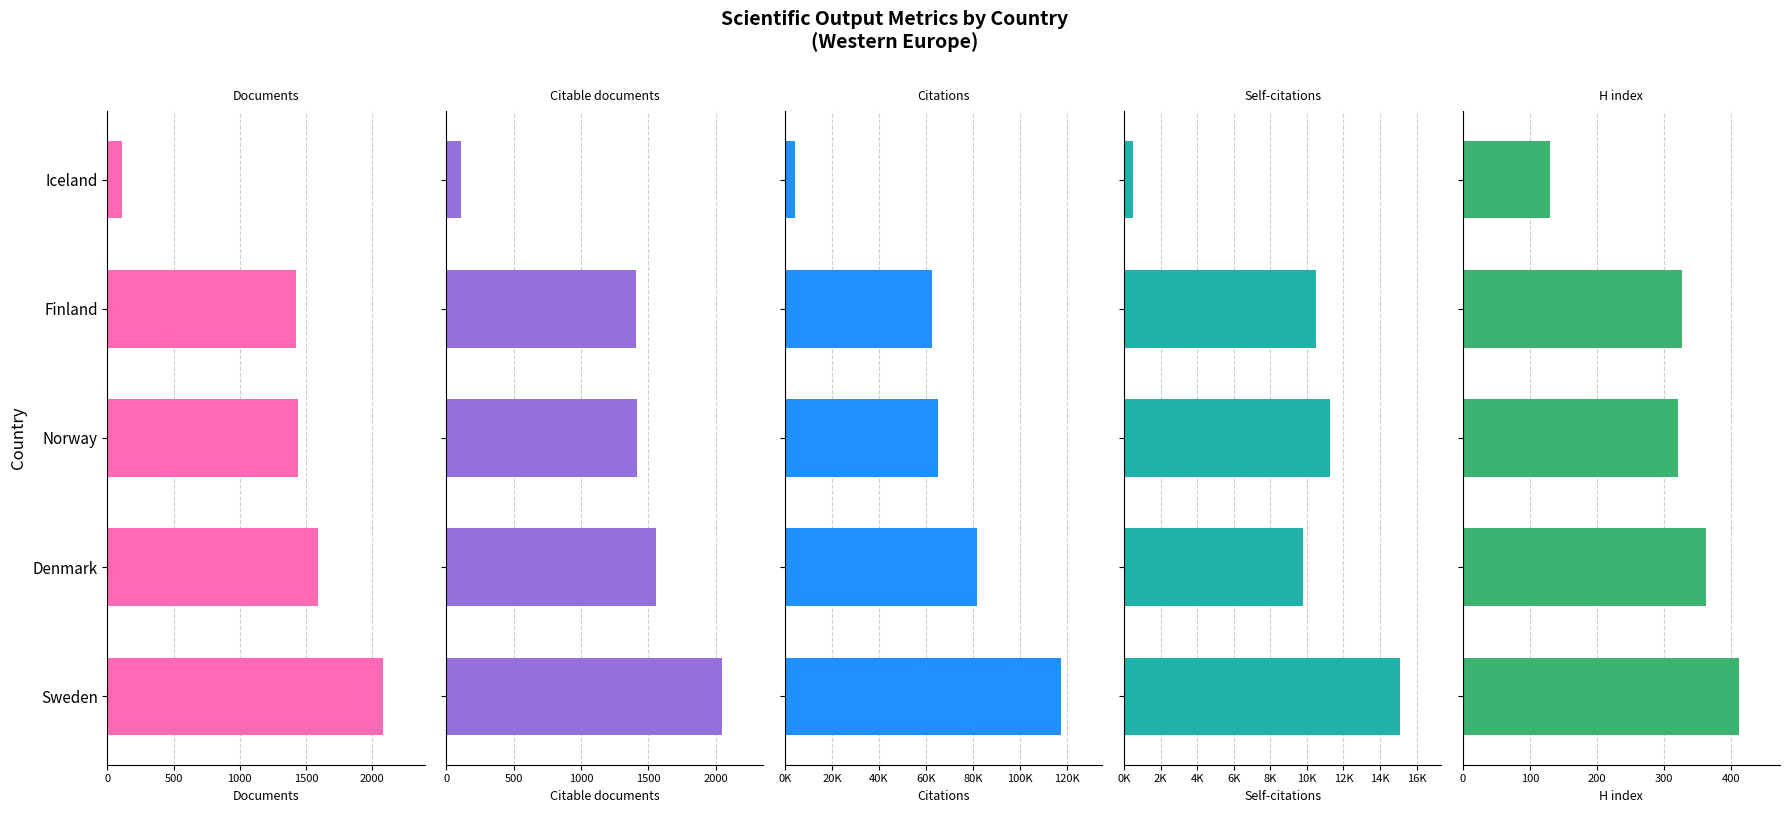

Is it true that Self-citations equals 15080 at Sweden?

True